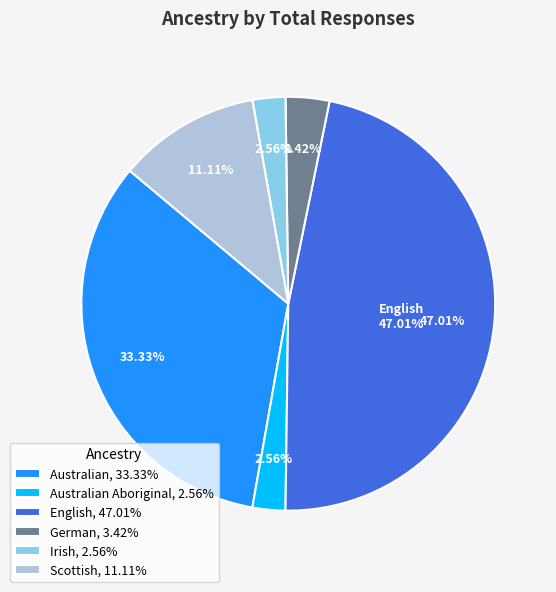

Is it true that English is 47% of the pie?

True